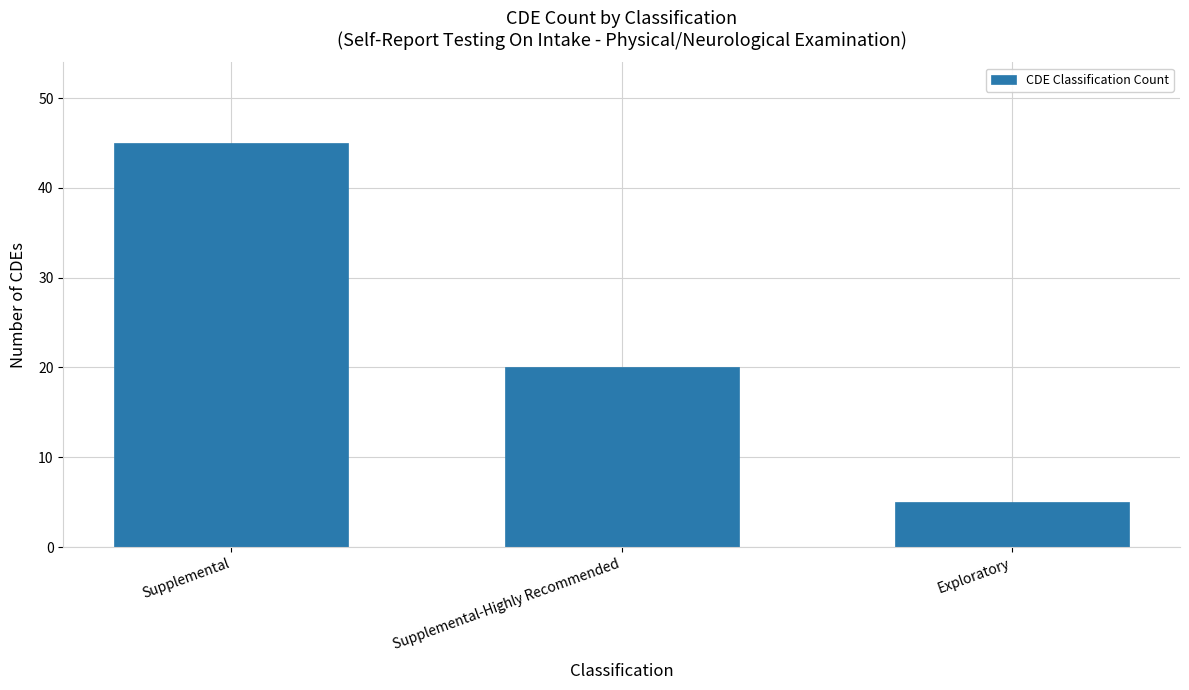

At which category does the chart reach its peak across all series?

Supplemental